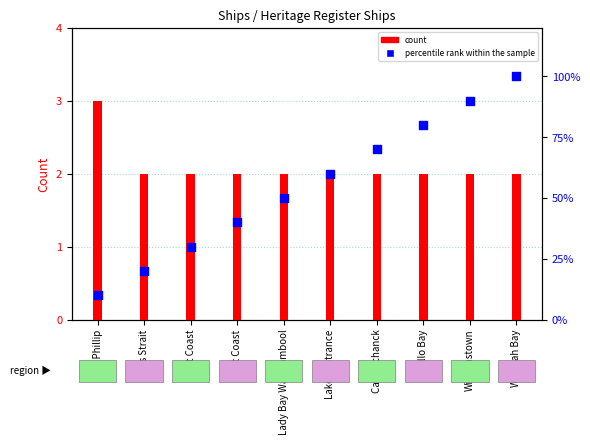

Which series reaches the maximum Y coordinate?

percentile rank within the sample